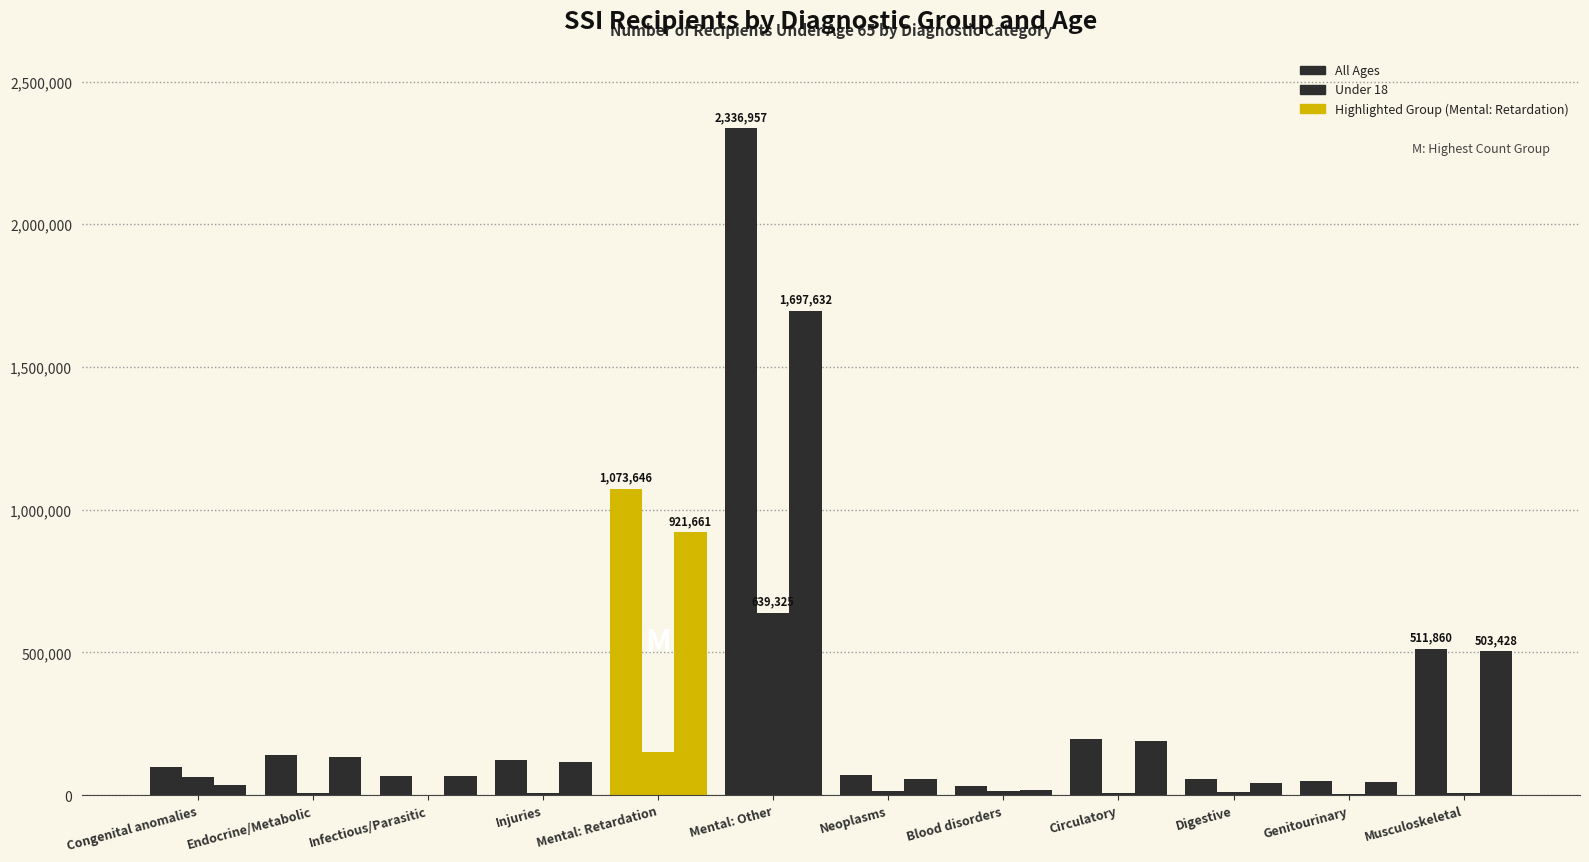

At which category is the sum across all series the highest?

Mental: Other